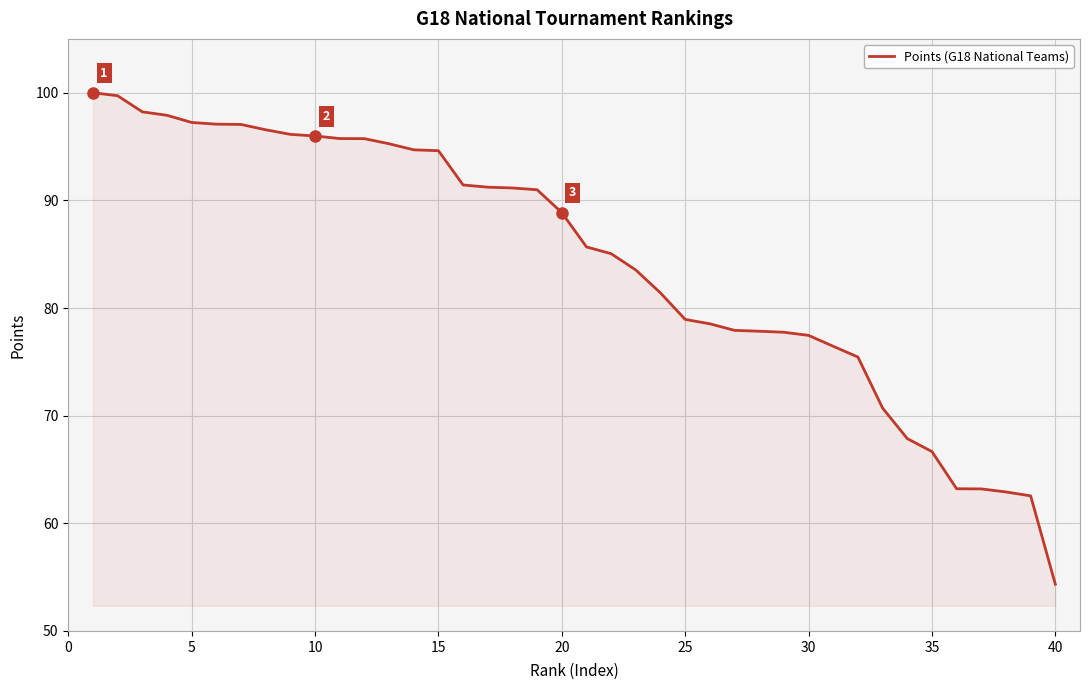

What is the difference between the maximum and minimum values?

45.7